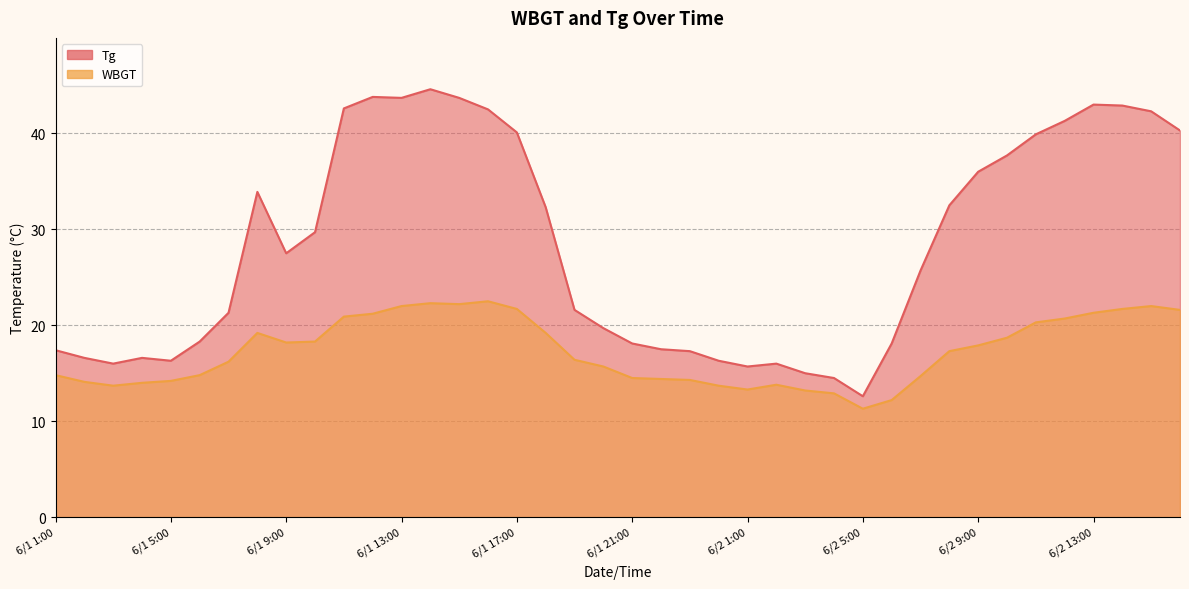

In WBGT, how many points are lower than both neighbors (excluding endpoints)?

5